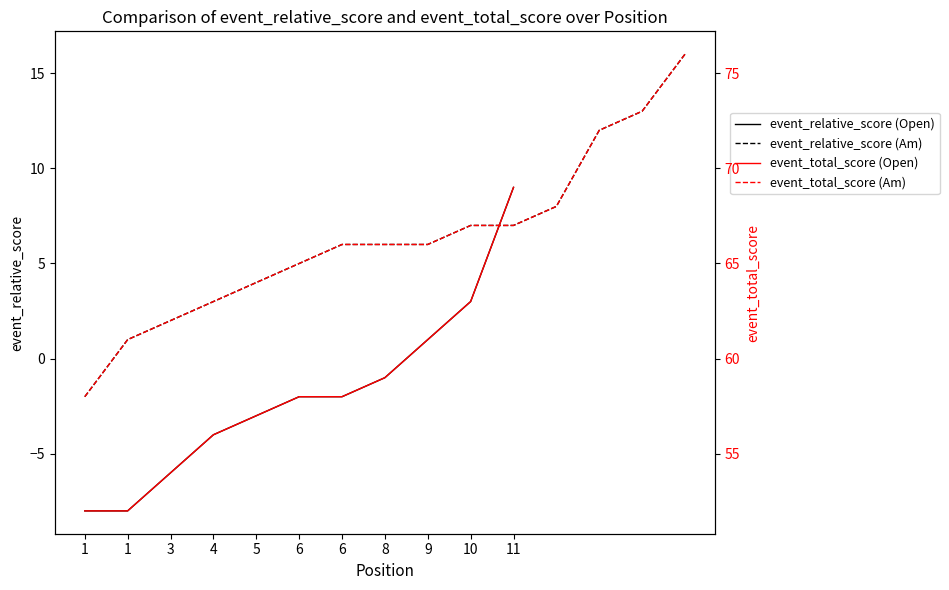

Which has a higher value, 8 or 9?

9